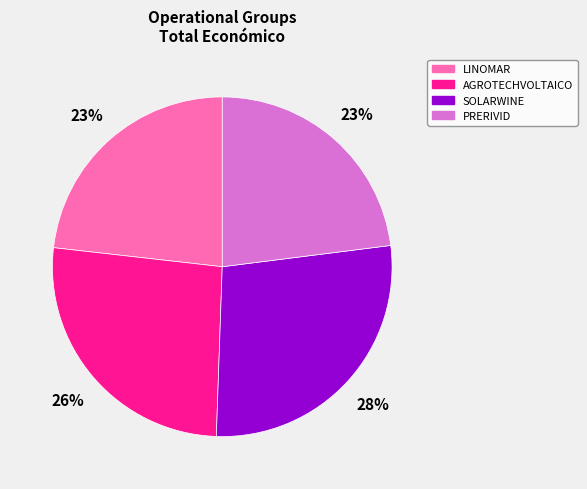

Do SOLARWINE and AGROTECHVOLTAICO together represent more than half of the pie?

Yes